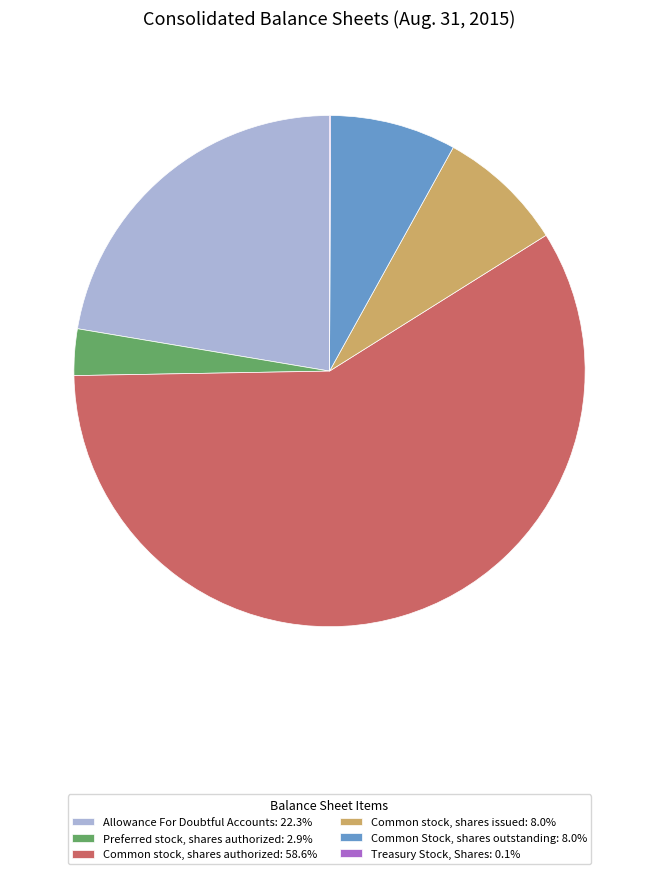

Does Common stock, shares authorized: 58.6% represent more than half of the total?

Yes